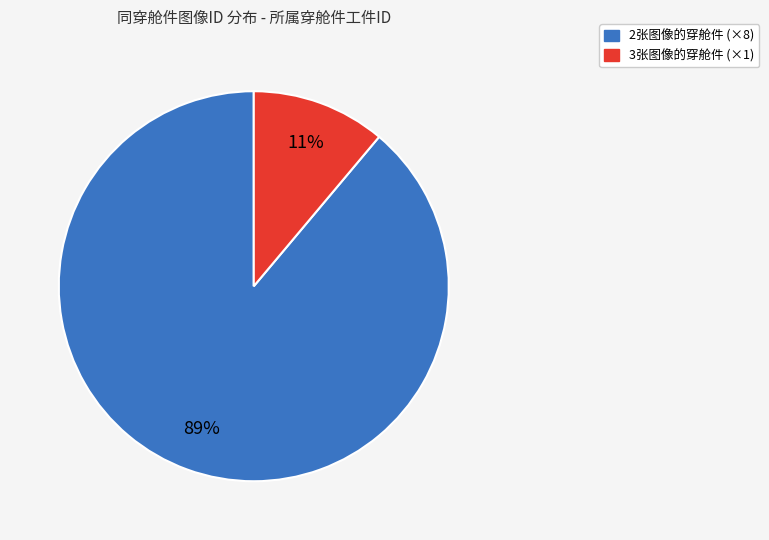

Which category has the biggest portion of the pie?

2张图像的穿舱件 (×8)